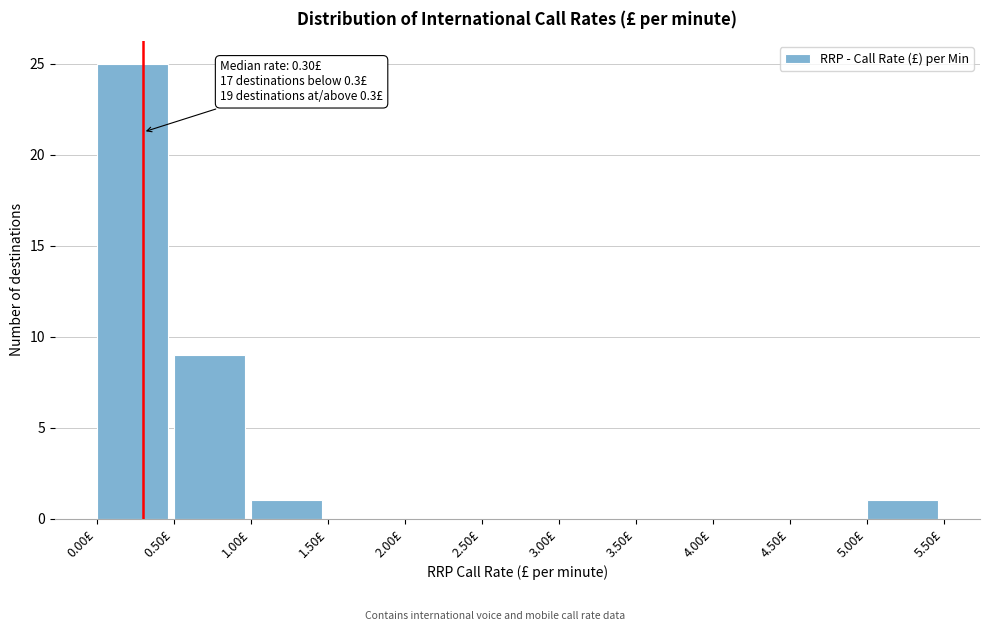

Which range on the x-axis has the tallest bar?

0.0 to 0.5